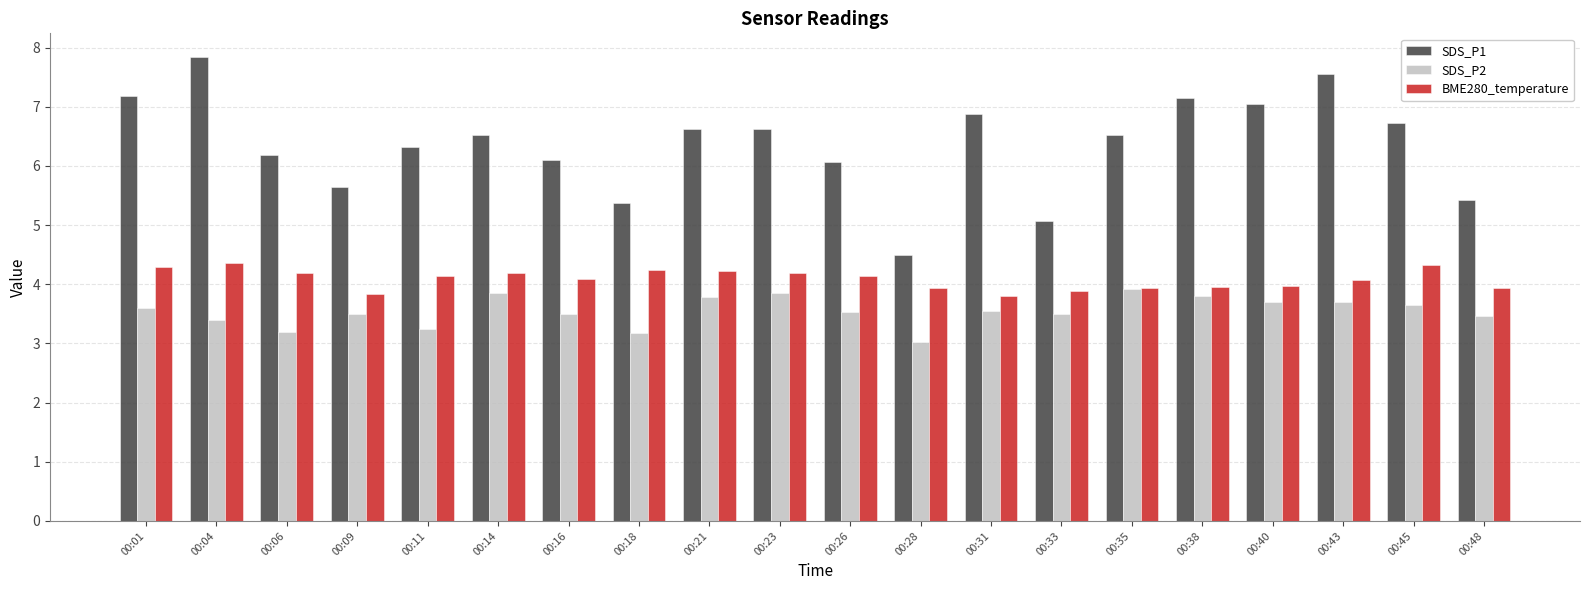

True or false: SDS_P2 has a value of 5.3 at 00:38.

False